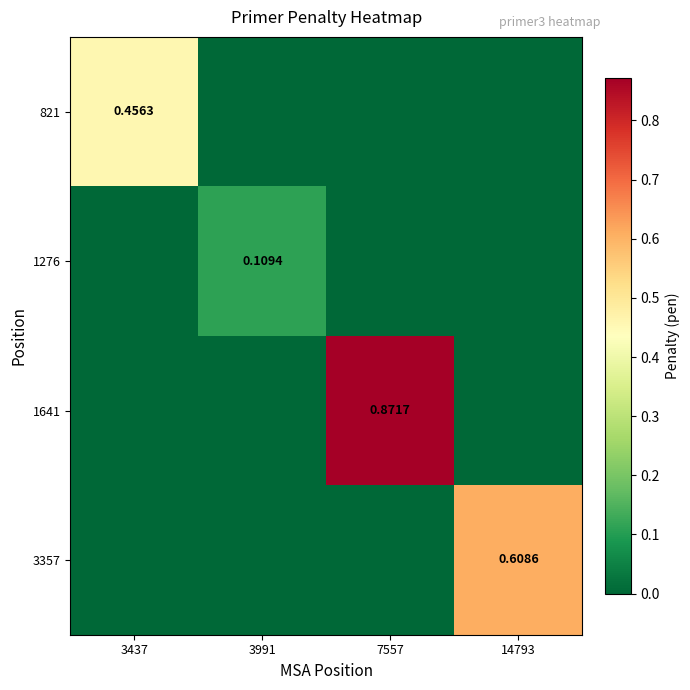

What is the total value across all series at 3437?

0.5